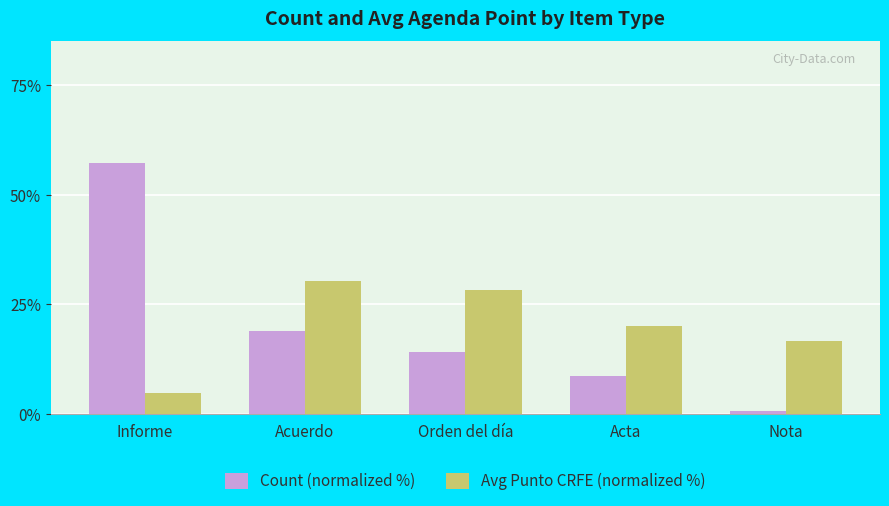

How many values in the Count (normalized %) series exceed 14?

3